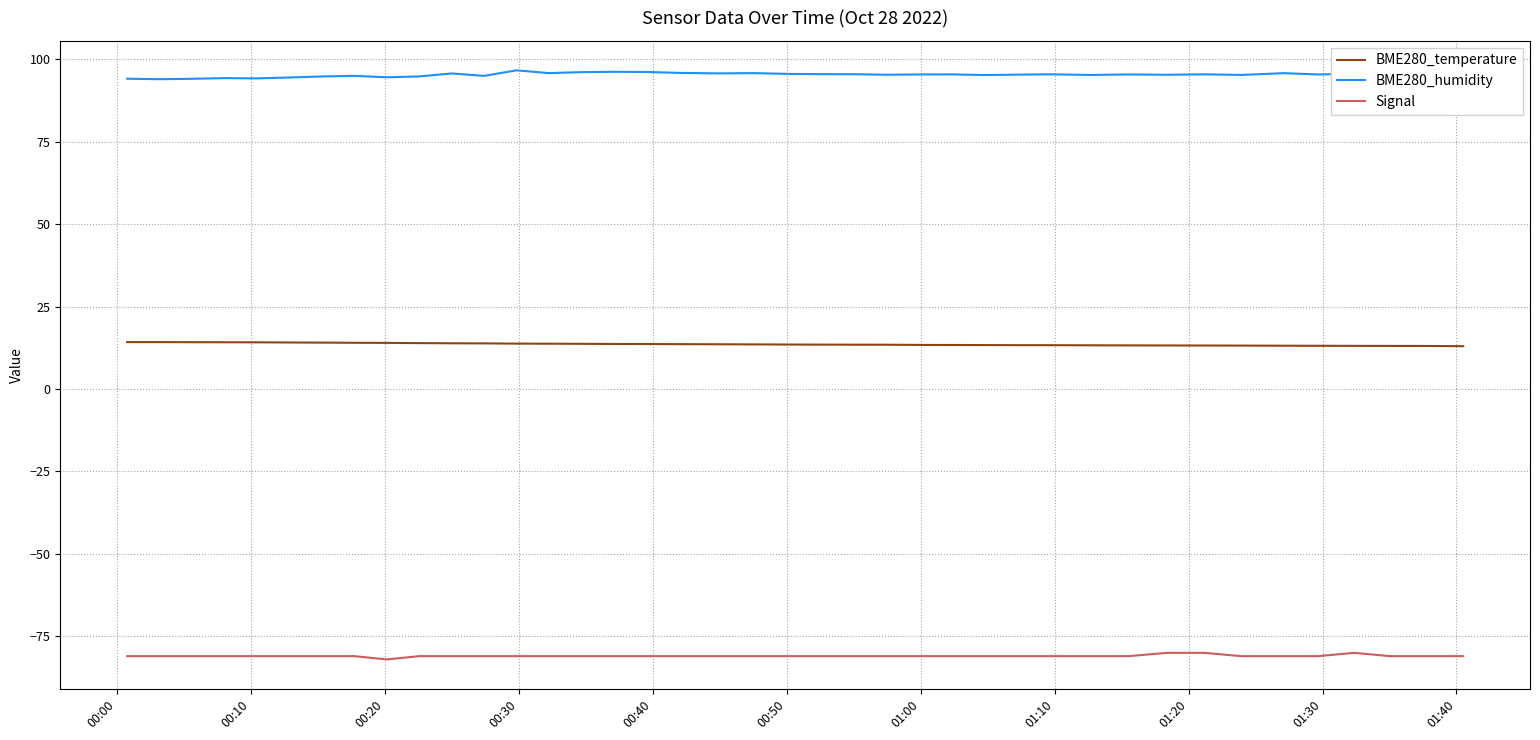

Which series has the largest total across all categories?

BME280_humidity